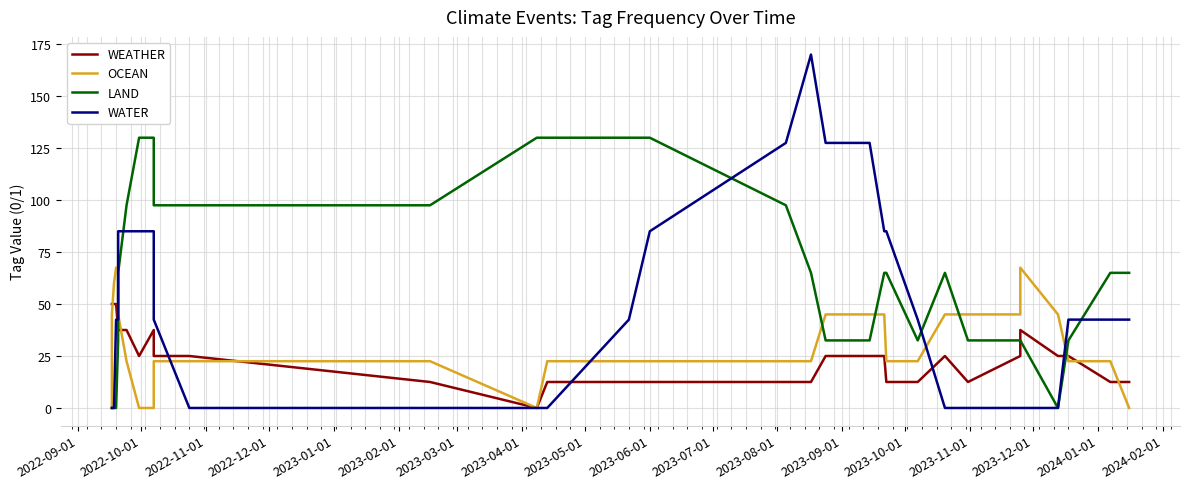

Which series ends up on top after the final intersection of LAND and WEATHER?

LAND